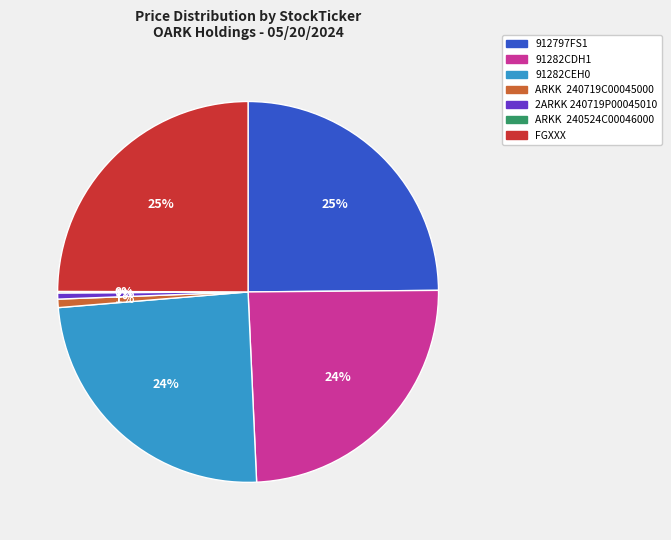

To the nearest percent, what is the difference between the largest and smallest slice percentages?

25%